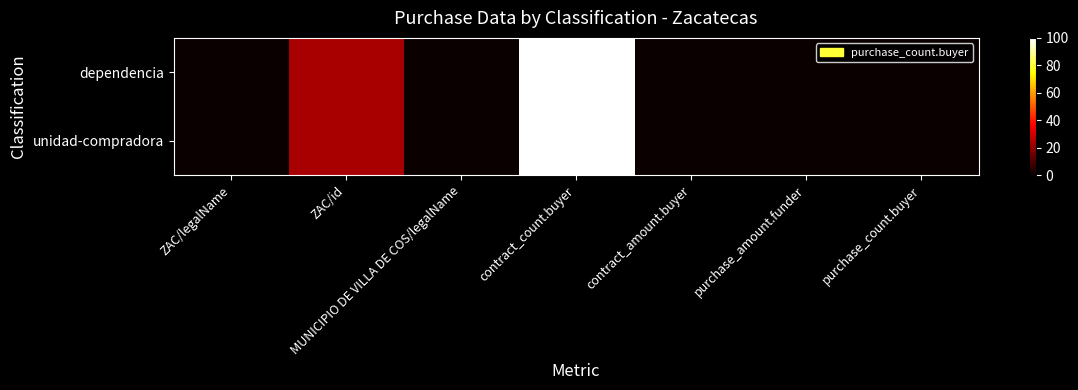

Which has a higher value, contract_count.buyer or ZAC/legalName?

contract_count.buyer